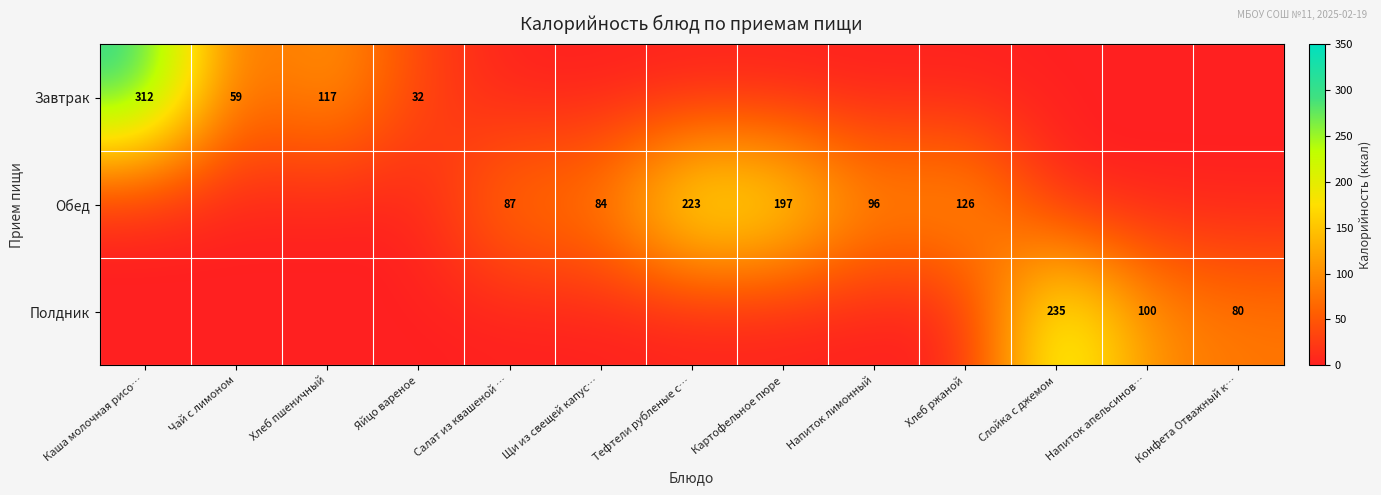

Which category has the highest value across all series?

Каша молочная рисо…